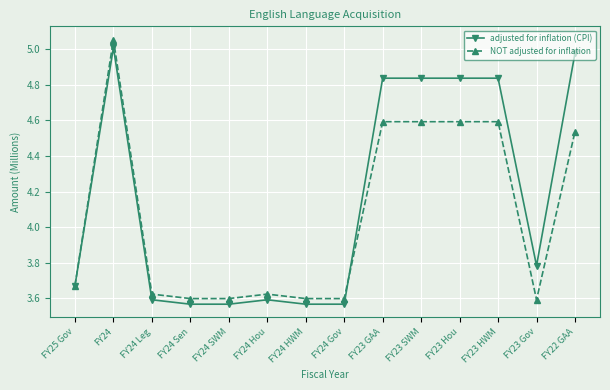

Is it true that adjusted for inflation (CPI) equals 5.0 at FY22 GAA?

True